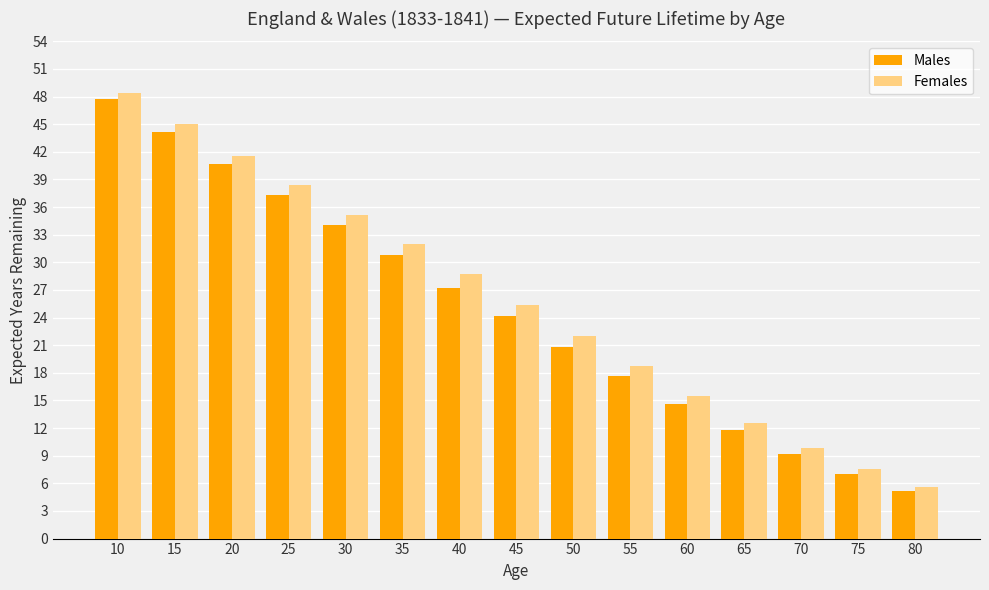

What is the spread (max minus min) of values at 25?

1.0